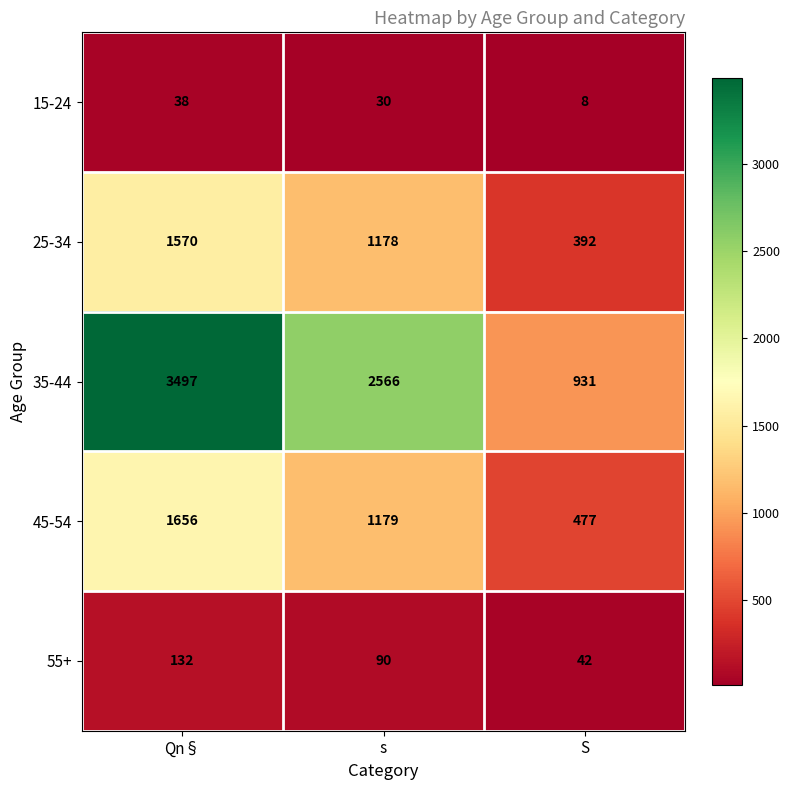

Reading left to right, list all the values displayed in this chart.

15-24: Qn§=38	s=30	S=8
25-34: Qn§=1570	s=1178	S=392
35-44: Qn§=3497	s=2566	S=931
45-54: Qn§=1656	s=1179	S=477
55+: Qn§=132	s=90	S=42